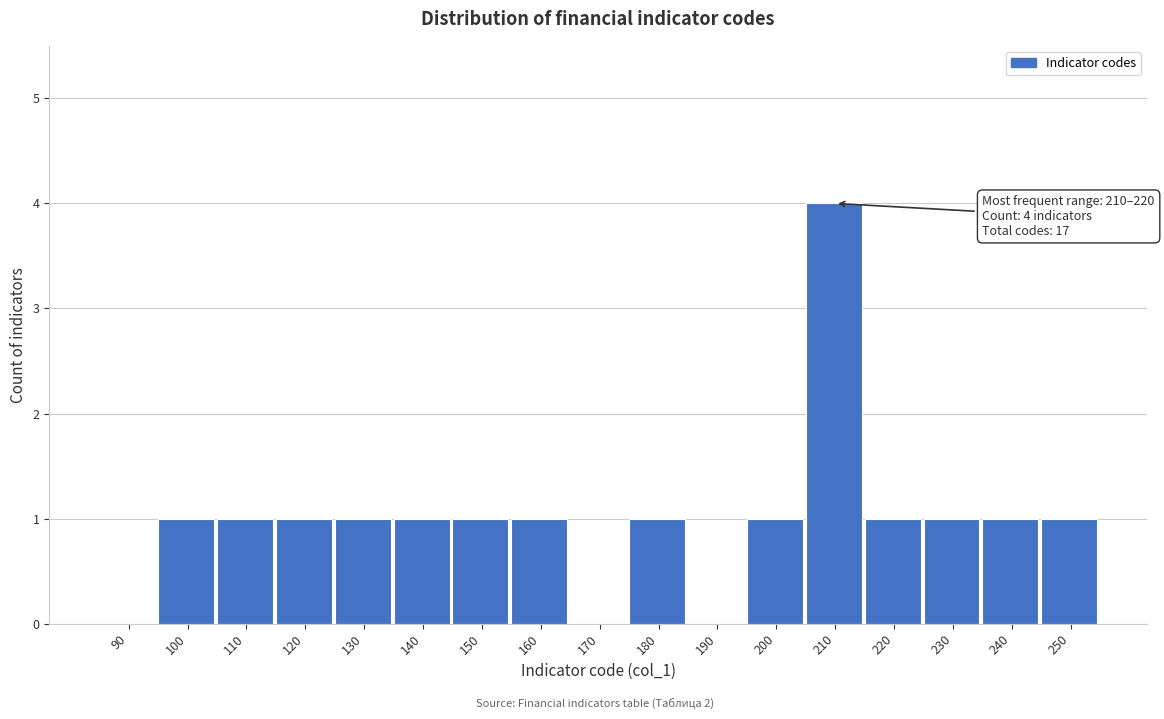

Reading left to right, list all the values displayed in this chart.

90=0	100=1	110=1	120=1	130=1	140=1	150=1	160=1	170=0	180=1	190=0	200=1	210=4	220=1	230=1	240=1	250=1